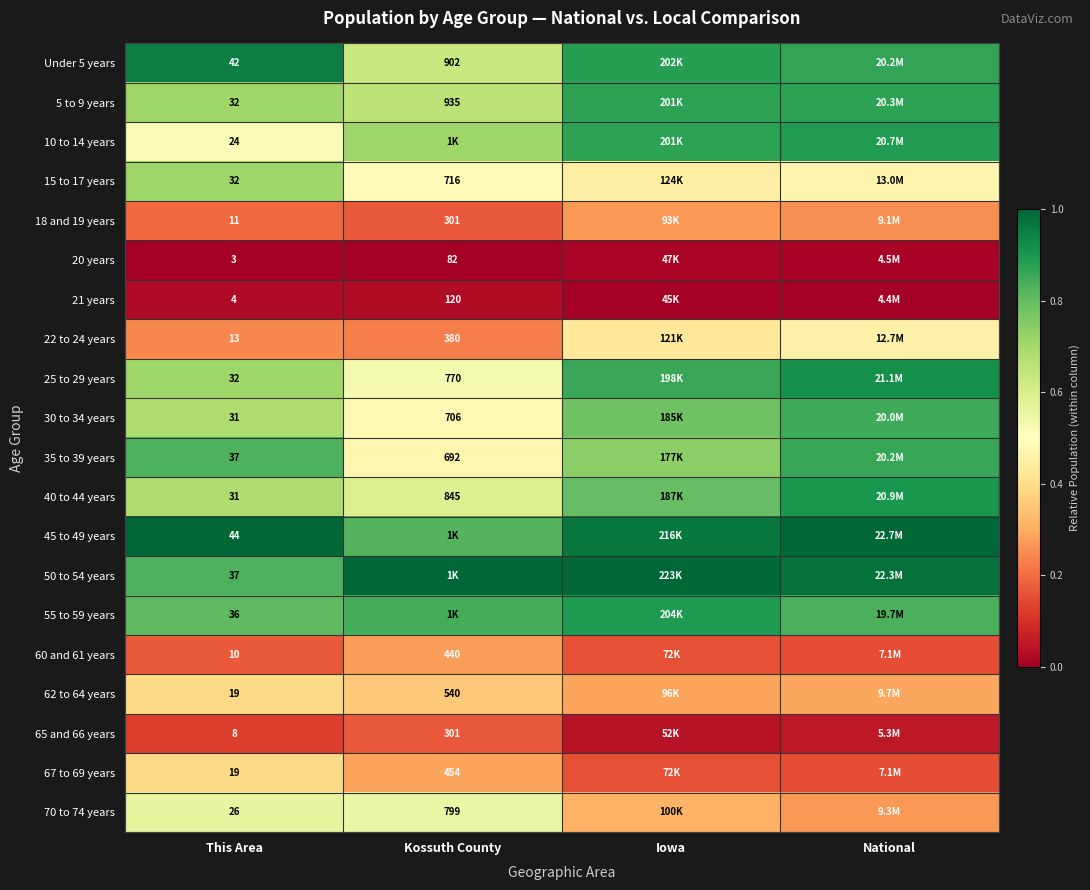

What is the difference between the maximum and minimum values in the 10 to 14 years series?

0.4